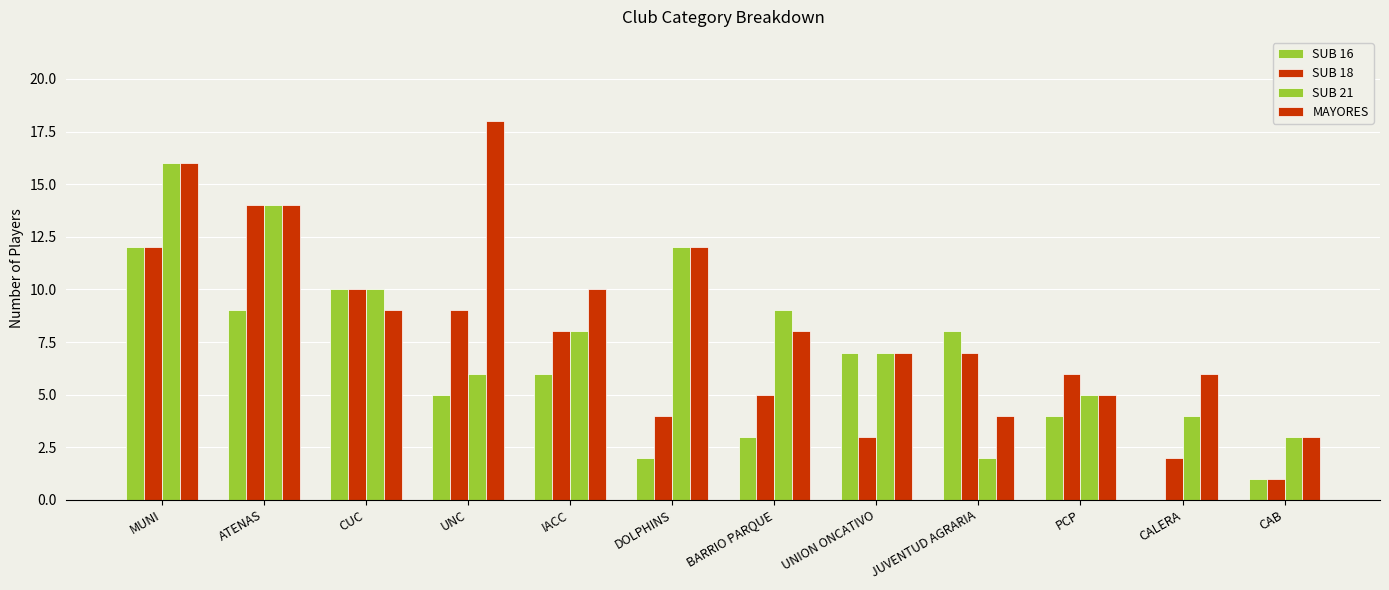

Which series has the largest range (max minus min)?

MAYORES